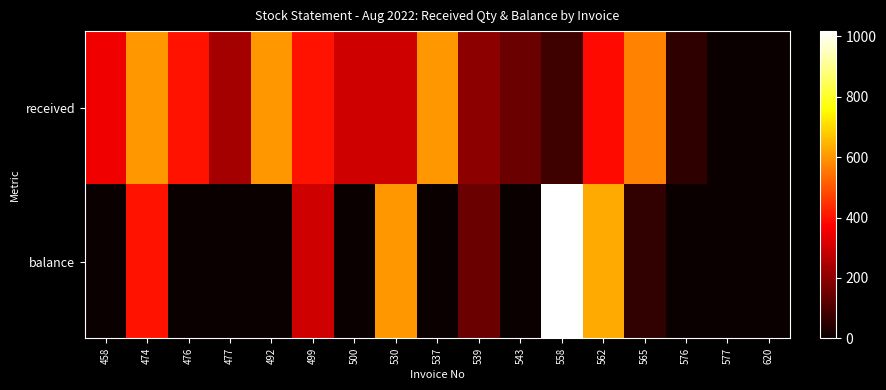

How many data points does each series have?

17